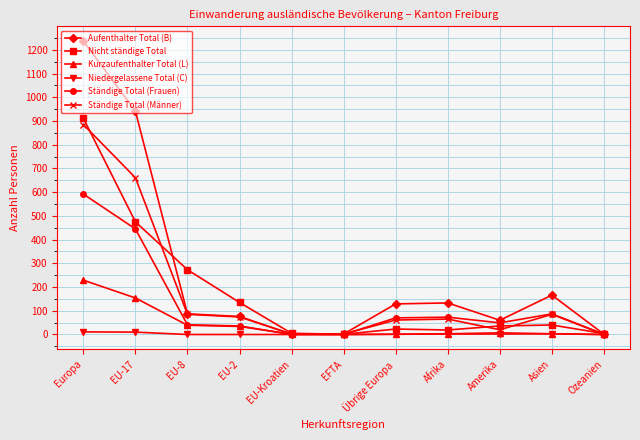

The value of Ständige Total (Frauen) at Europa is 592. True or false?

True